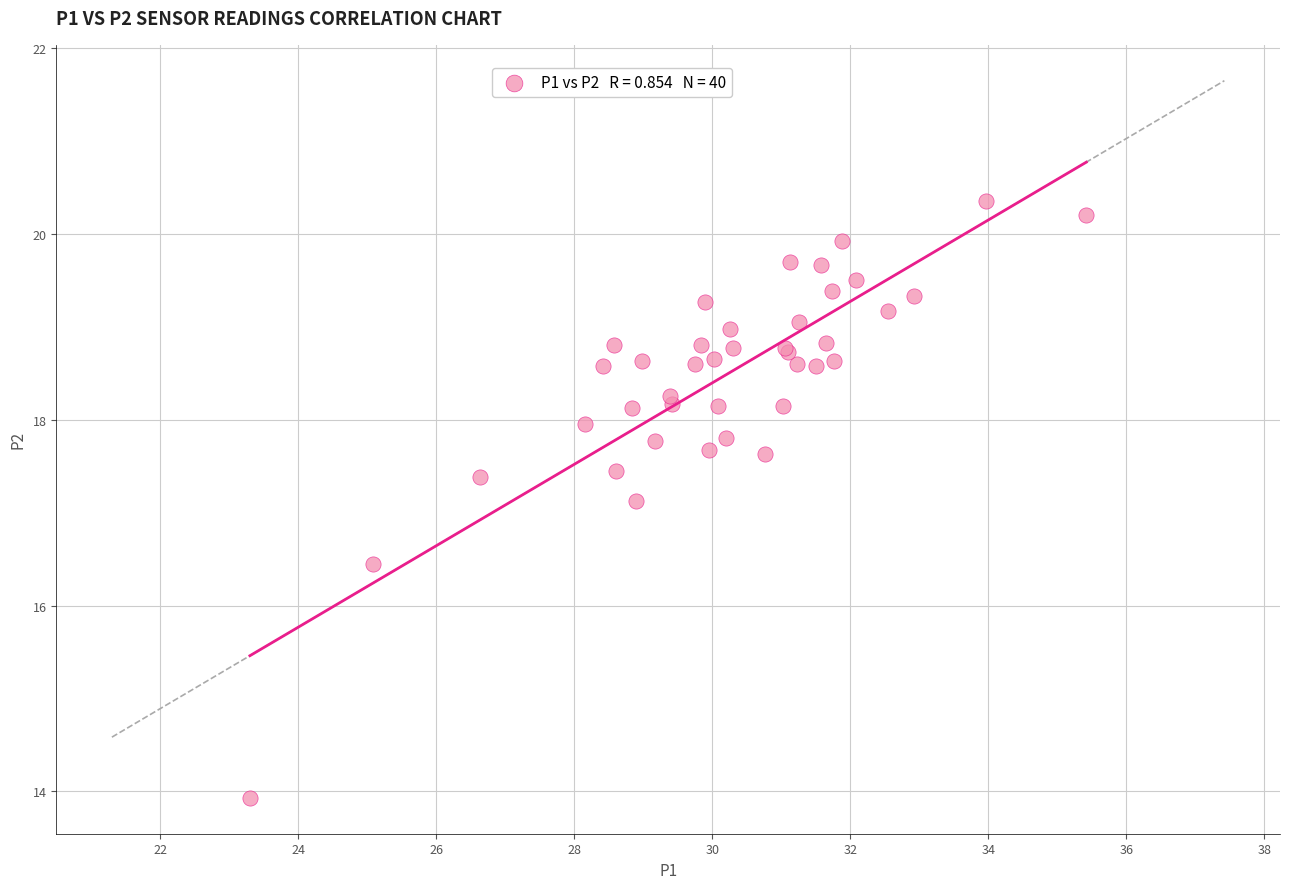

What Y value in the scatter plot is closest to 17?

17.1